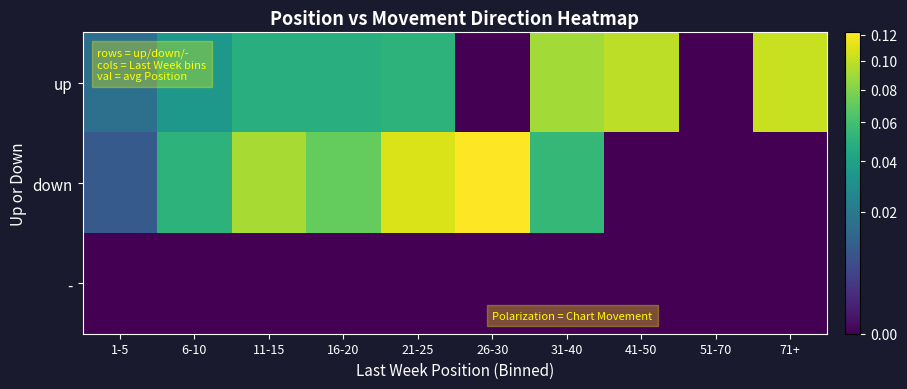

How many categories are shown in the chart?

10